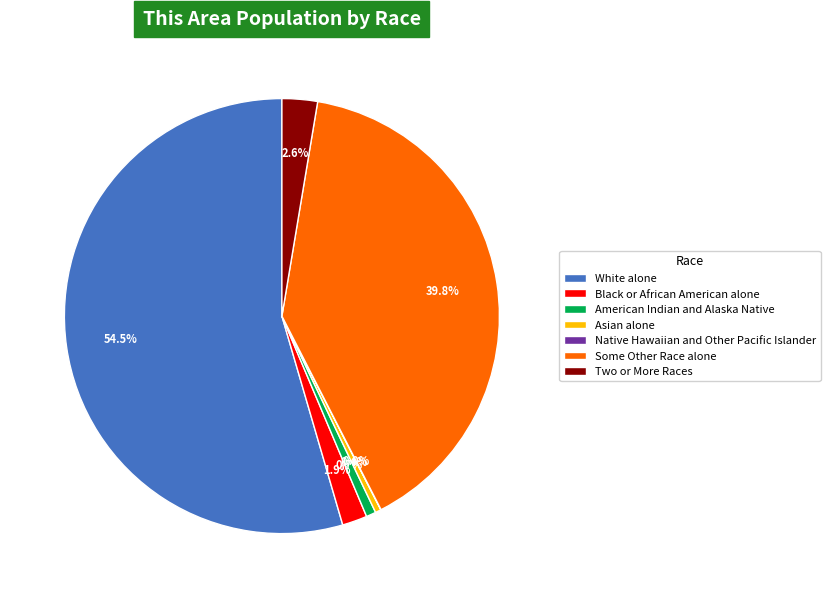

What is the largest slice in the pie chart?

White alone